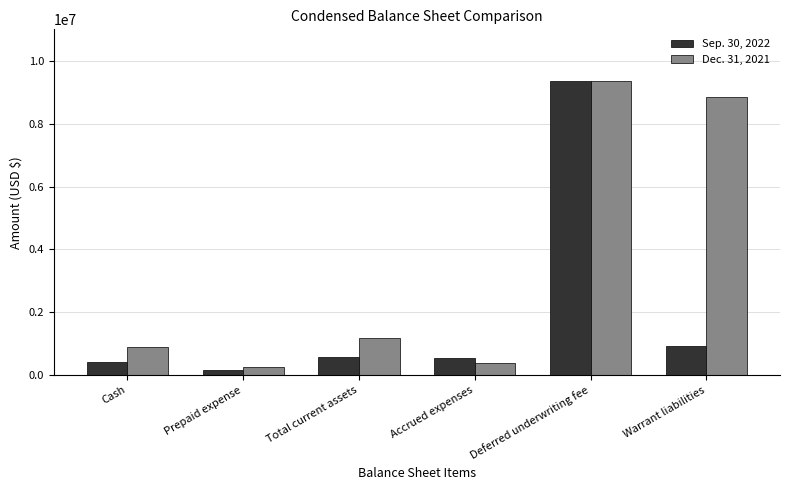

What are all the series names shown in the legend?

Sep. 30, 2022, Dec. 31, 2021